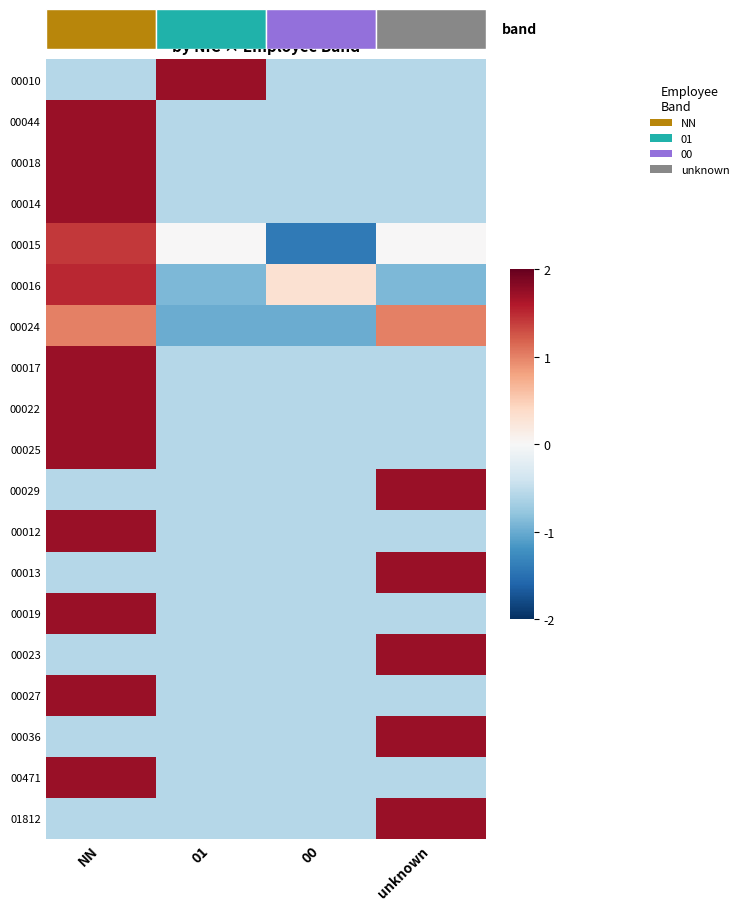

Read the 00471 value at 01.

-0.6